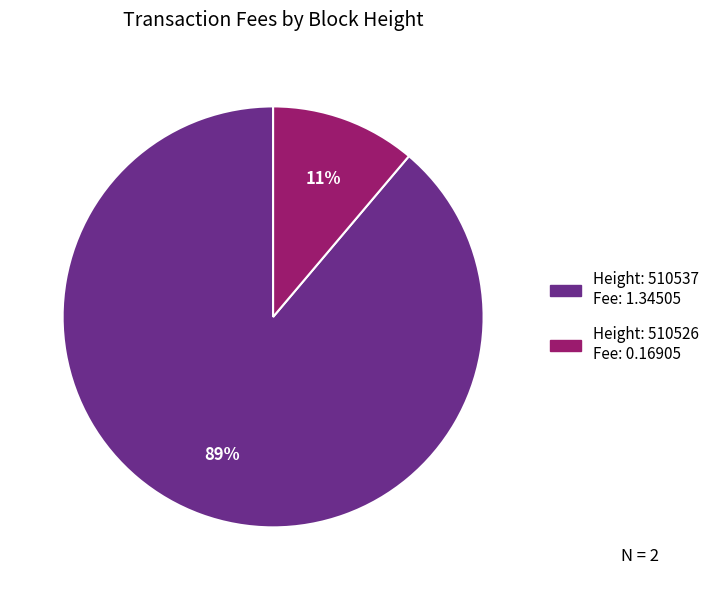

Does any single category account for the majority?

Yes